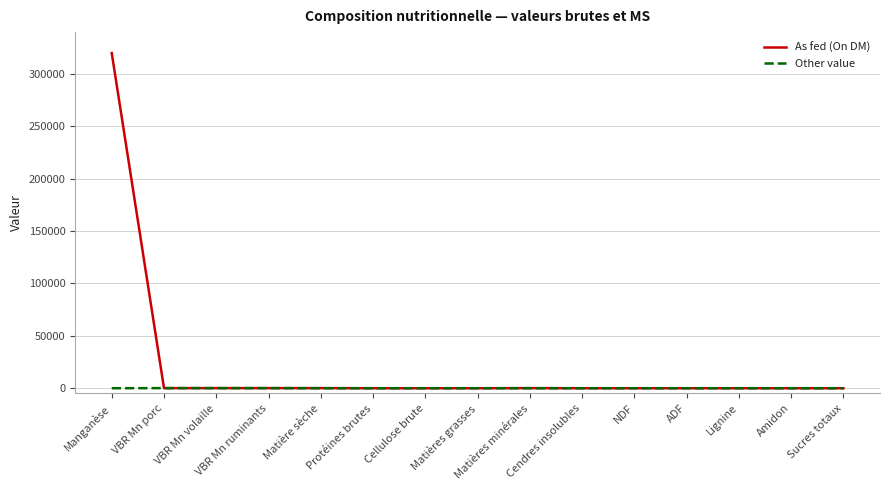

Which series has the largest range (max minus min)?

As fed (On DM)